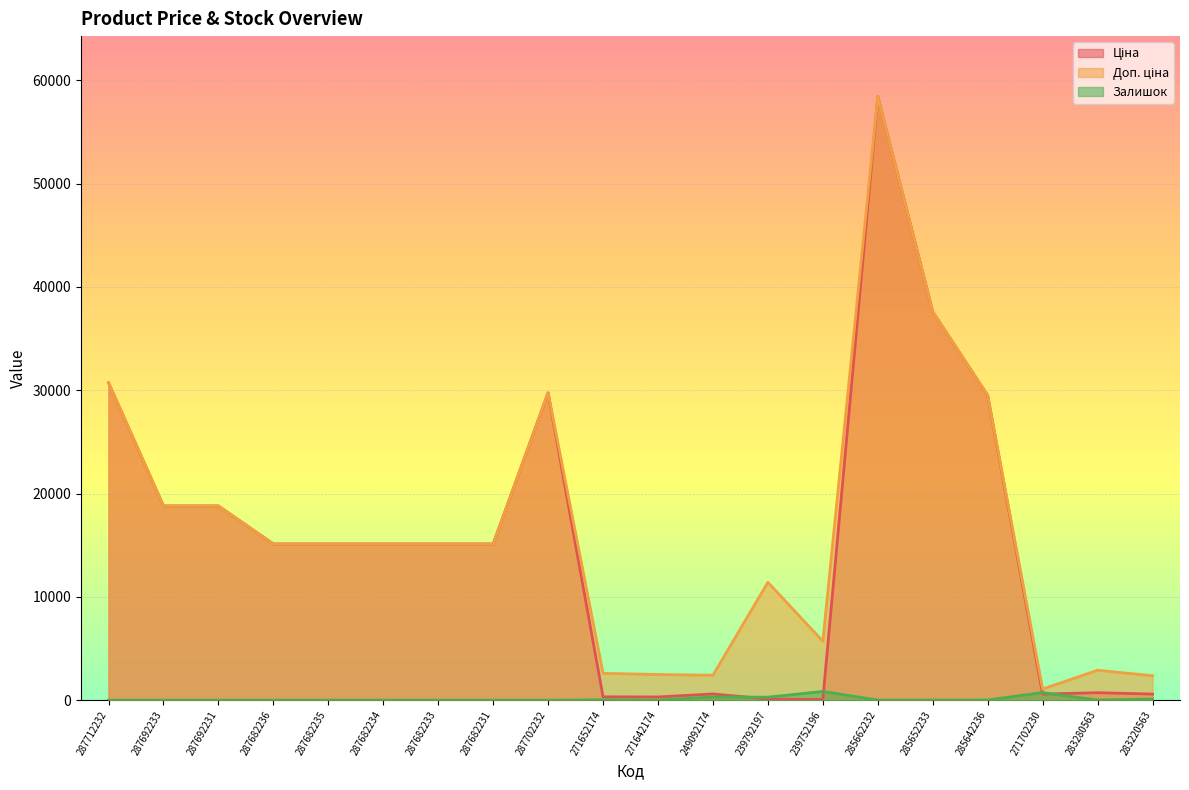

True or false: Доп. ціна and Залишок intersect in this chart.

False